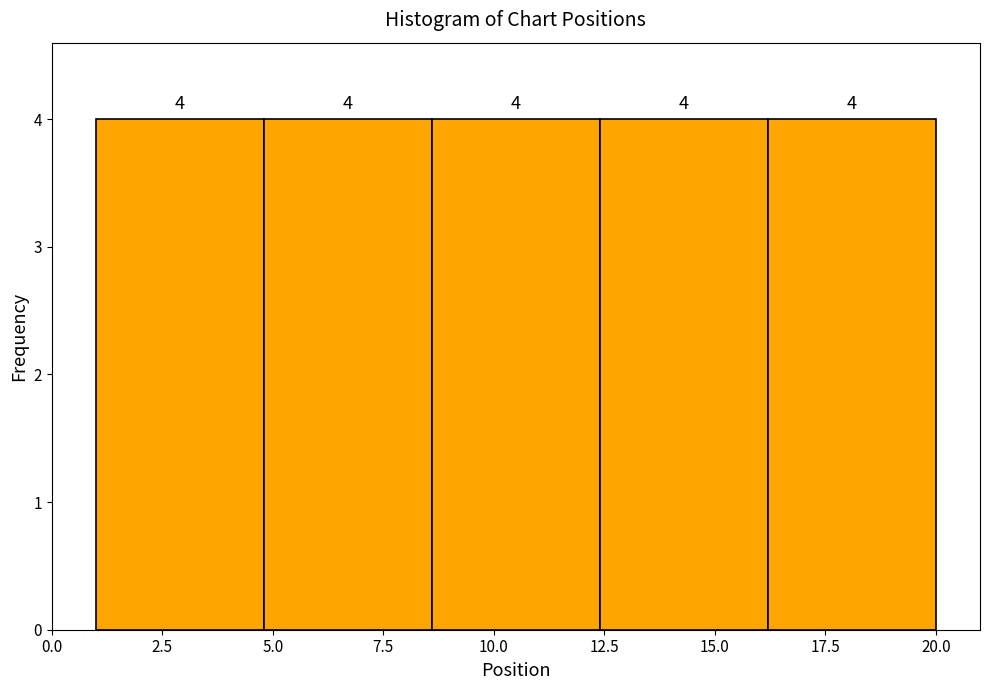

Reading left to right, list every bar in this chart as the range it spans on the x-axis followed by its height. The bar edges are not printed on the chart, so give them approximately, as read against the axis.

1.0 to 4.8: 4
4.8 to 8.6: 4
8.6 to 12.4: 4
12.4 to 16.2: 4
16.2 to 20.0: 4